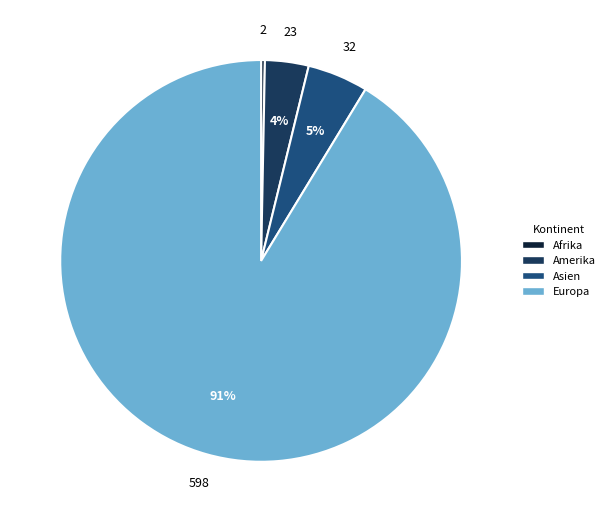

Does any single category account for the majority?

Yes